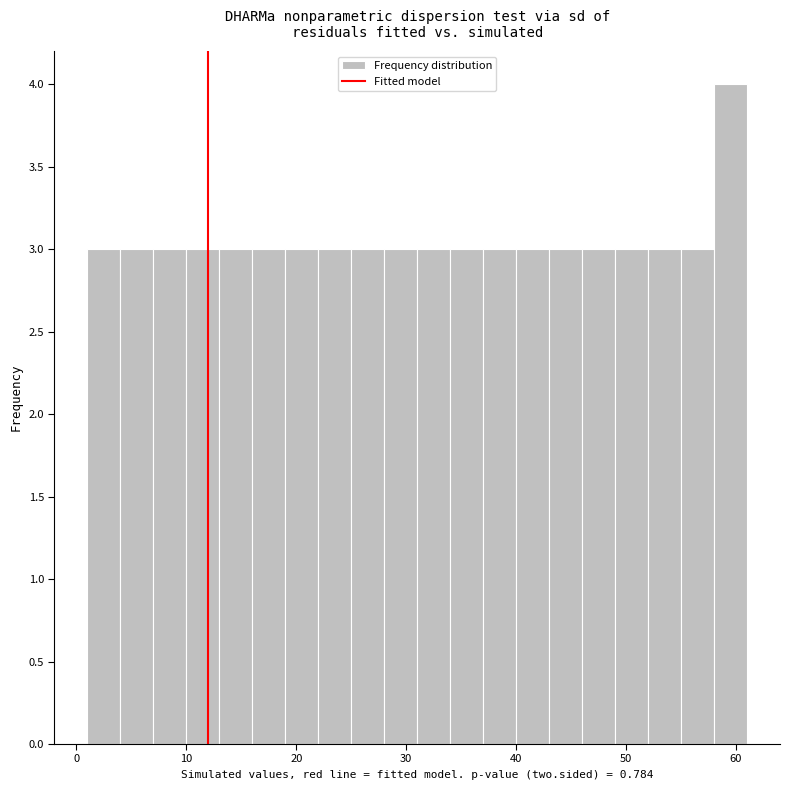

Around what value on the x-axis is the tallest bar? Give the approximate position of its centre, as read against the axis.

60